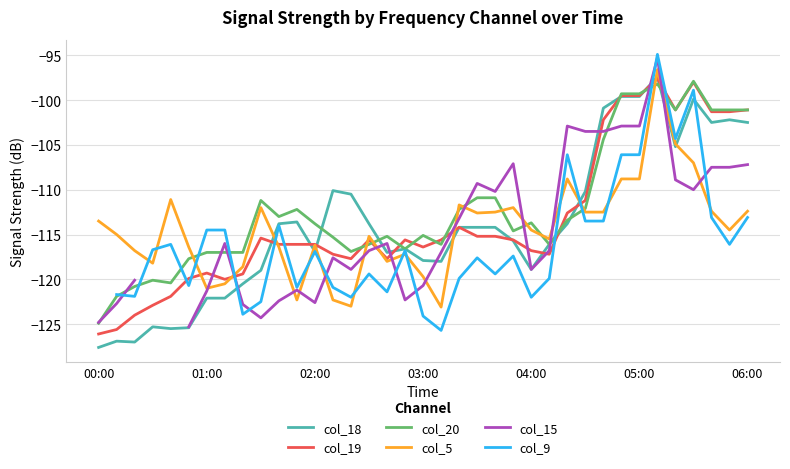

True or false: col_20 and col_15 intersect in this chart.

True